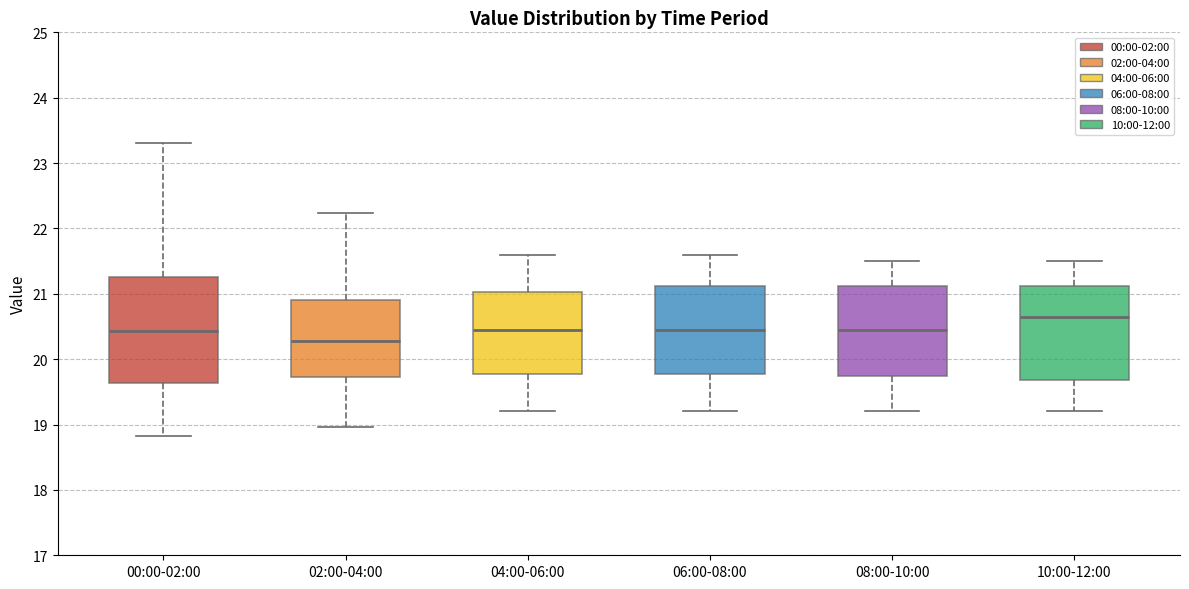

Reading left to right, read every box against the y-axis: the position of its median line, the range the box covers, and the ends of its whiskers. The values are not printed on the chart, so give them approximately, as read against the axis.

00:00-02:00: median 20.4, box 19.6 to 21.3, whiskers 18.8 to 23.3
02:00-04:00: median 20.3, box 19.7 to 20.9, whiskers 19.0 to 22.2
04:00-06:00: median 20.5, box 19.8 to 21.0, whiskers 19.2 to 21.6
06:00-08:00: median 20.5, box 19.8 to 21.1, whiskers 19.2 to 21.6
08:00-10:00: median 20.5, box 19.8 to 21.1, whiskers 19.2 to 21.5
10:00-12:00: median 20.7, box 19.7 to 21.1, whiskers 19.2 to 21.5